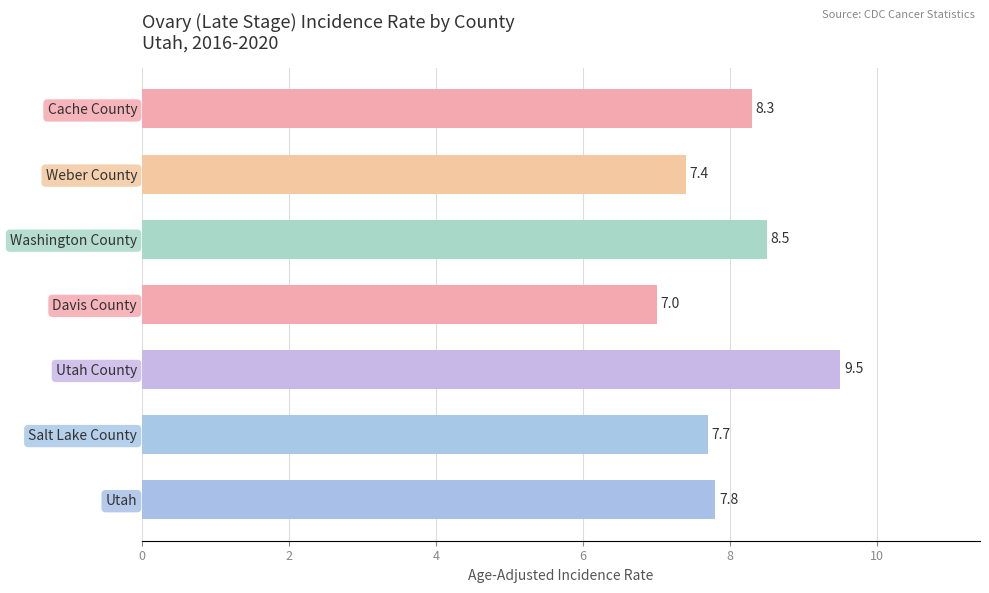

True or false: the data shows 12.5 at Washington County.

False